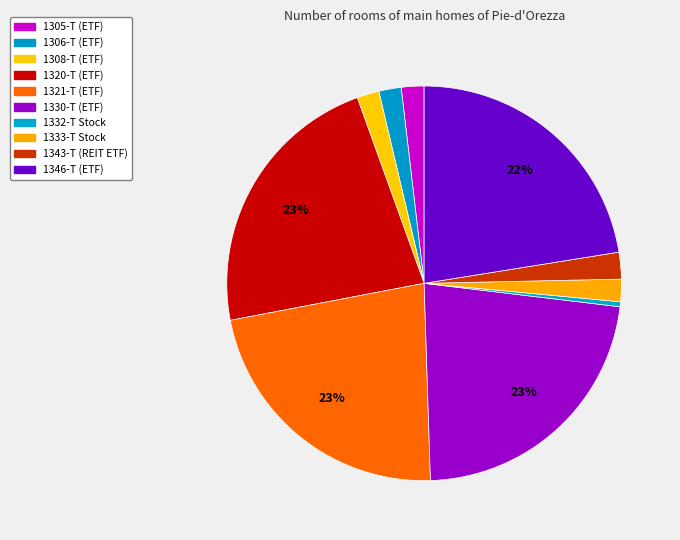

How many segments does this pie chart have?

10